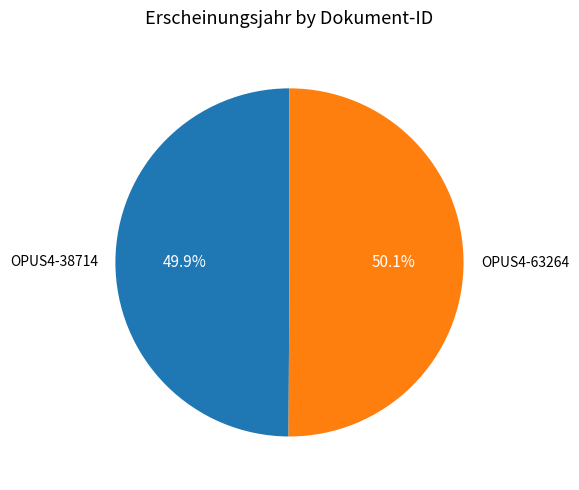

What is the ratio of the value at OPUS4-63264 to the value at OPUS4-38714?

1.0